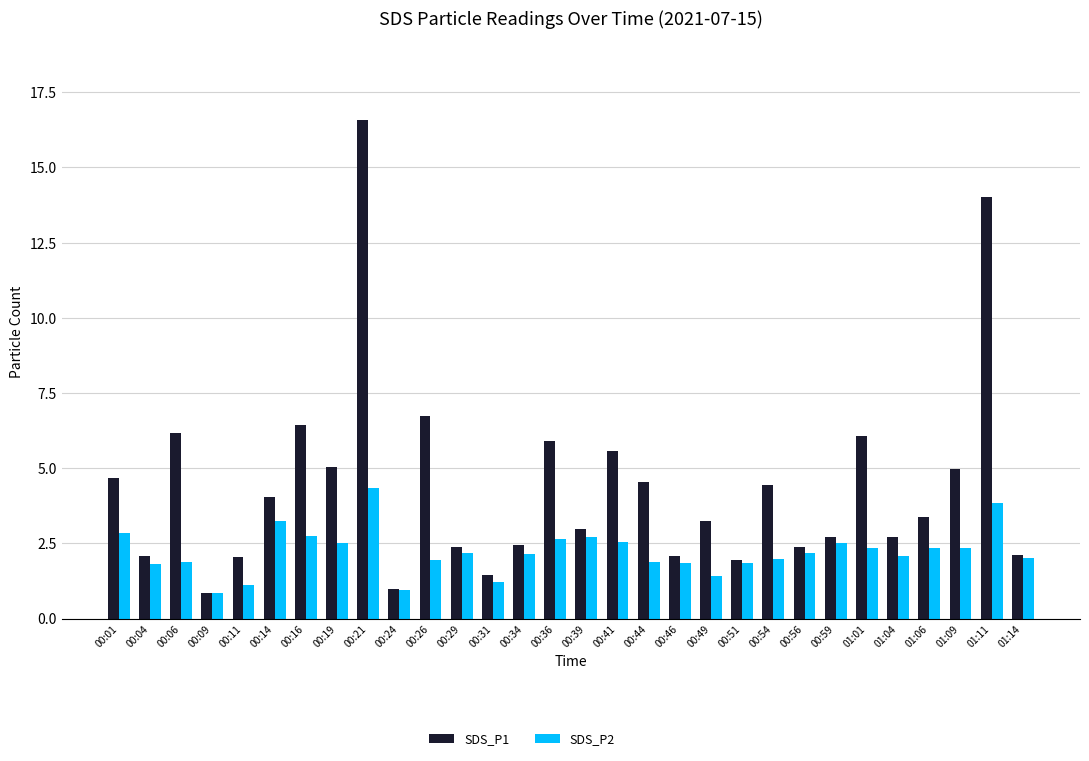

What is the maximum value shown in the chart?

16.6